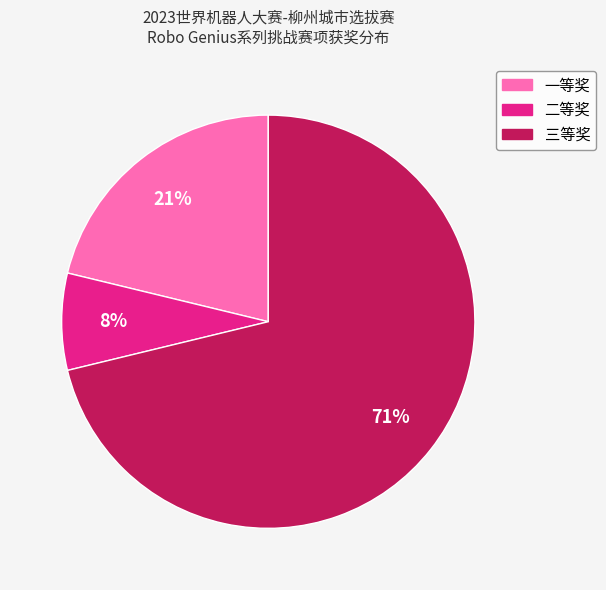

Which slice is the largest?

三等奖